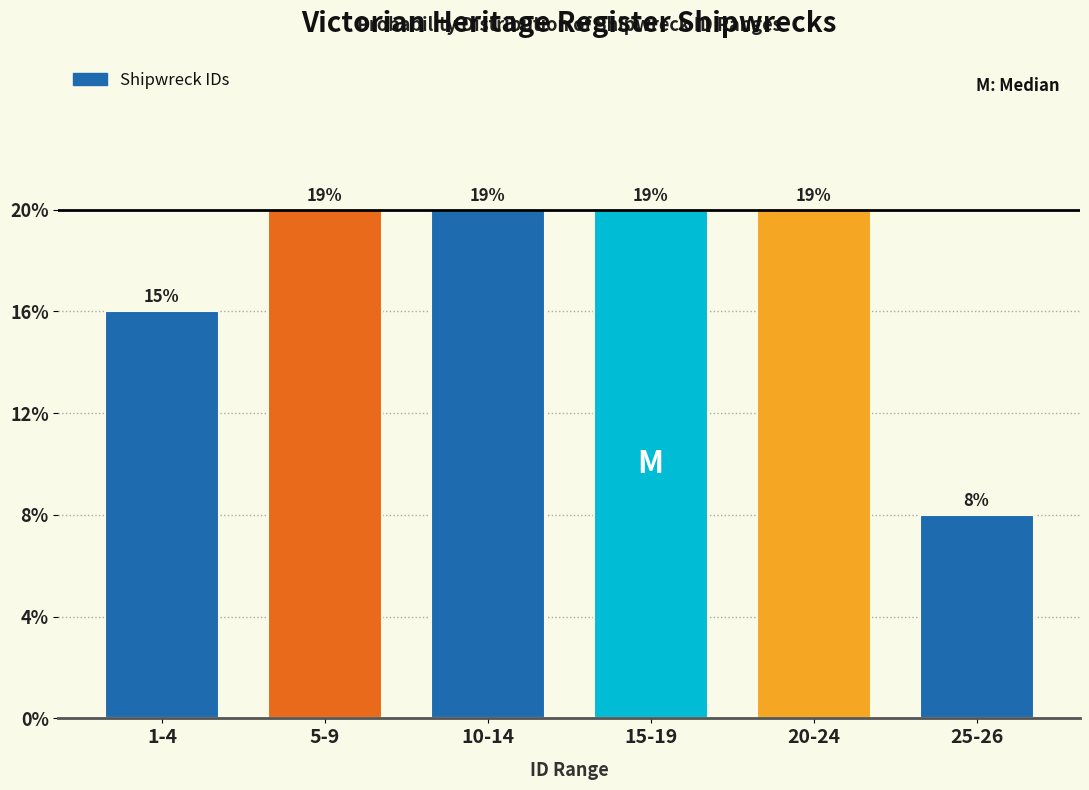

Are the bars horizontal?

No